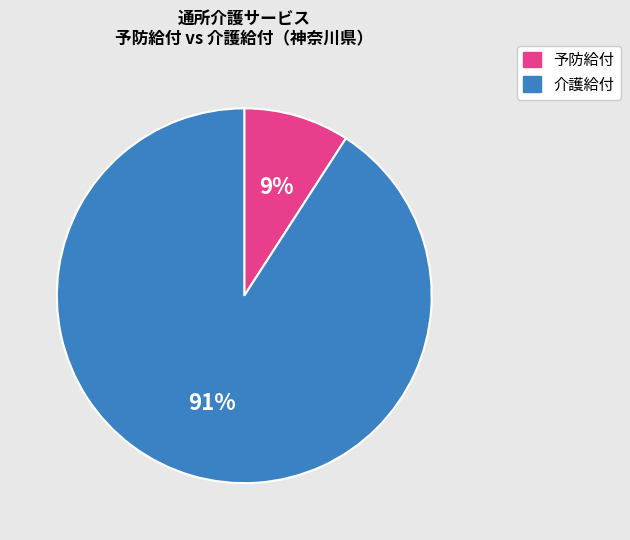

What is the largest slice in the pie chart?

介護給付